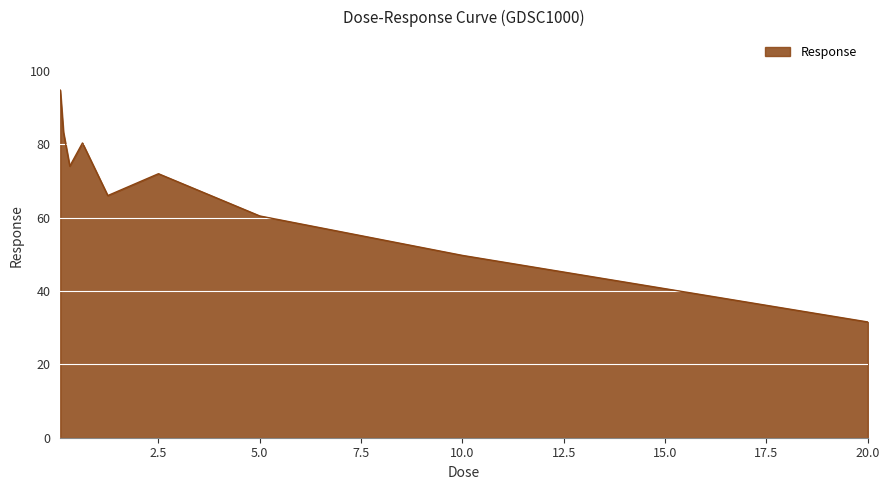

What is the difference between the maximum and minimum values?

63.2